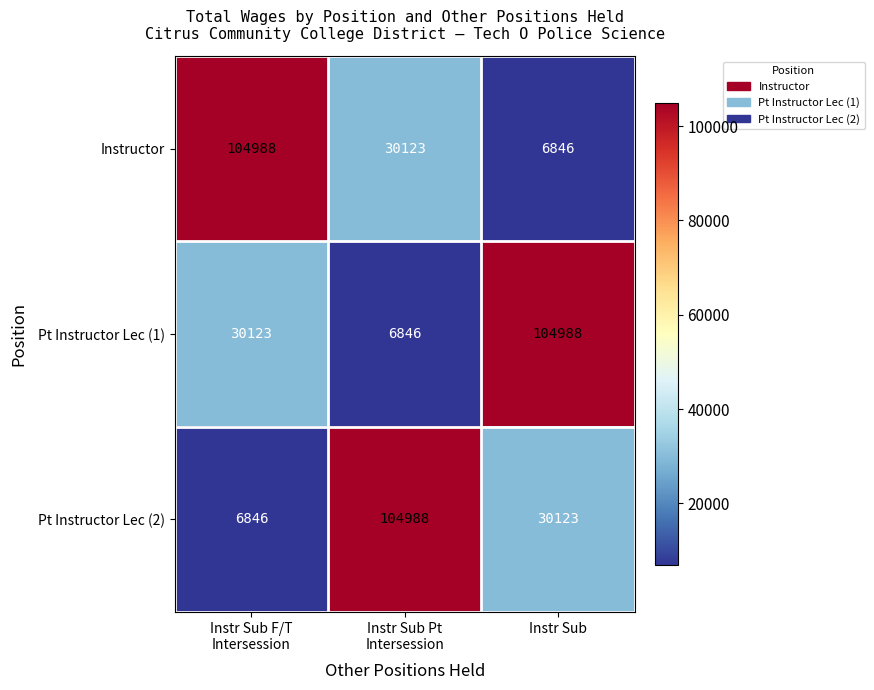

How many categories are shown in the chart?

3